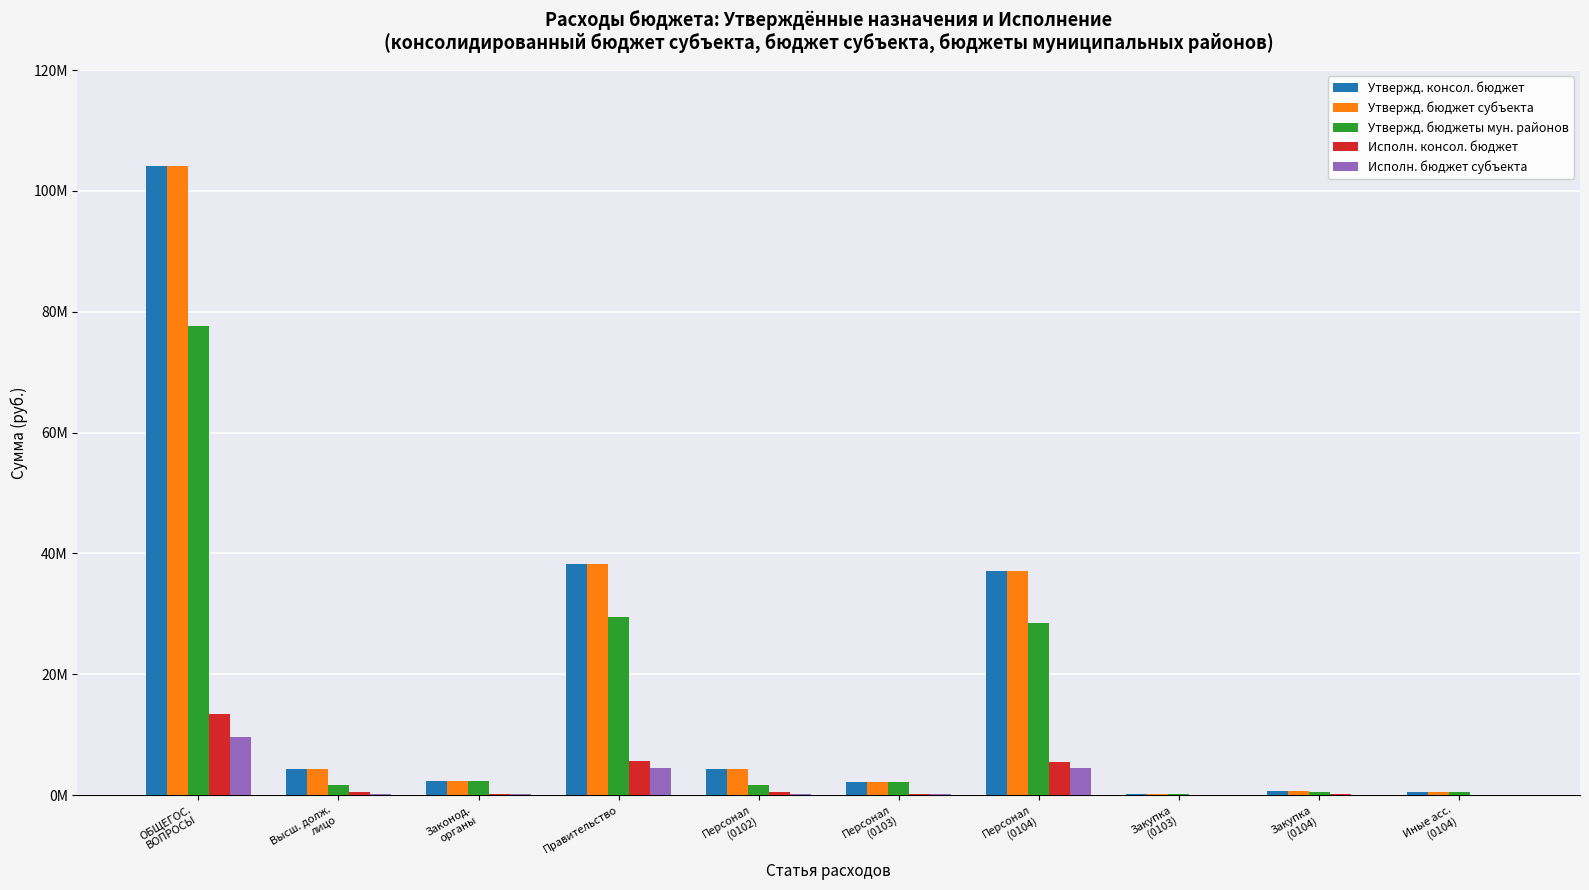

At which category does the chart reach its peak across all series?

ОБЩЕГОС.
ВОПРОСЫ